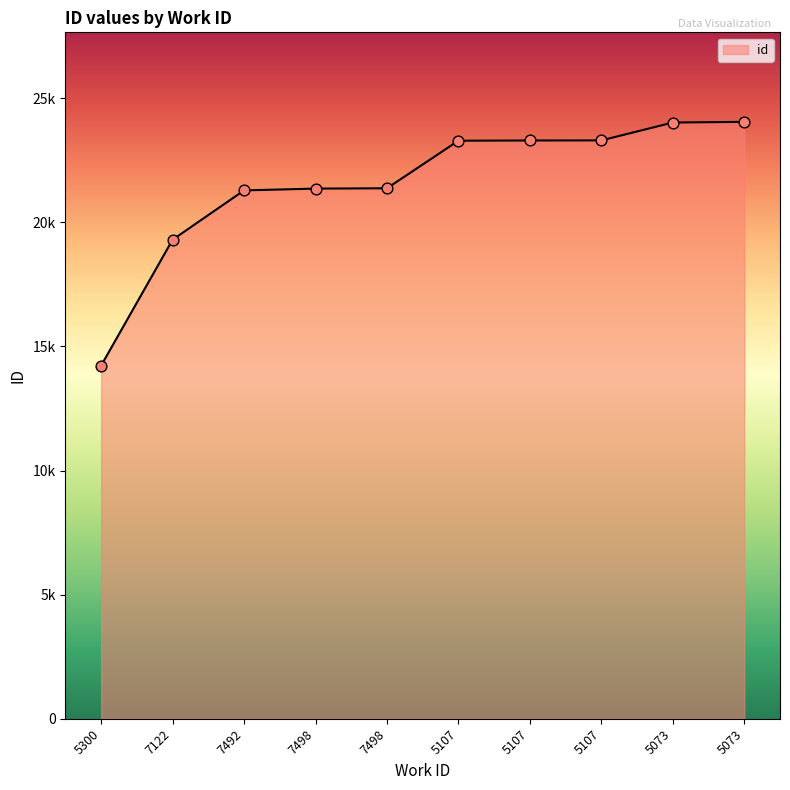

Approximately how many times larger is the value at 5073 compared to 5300?

1.7